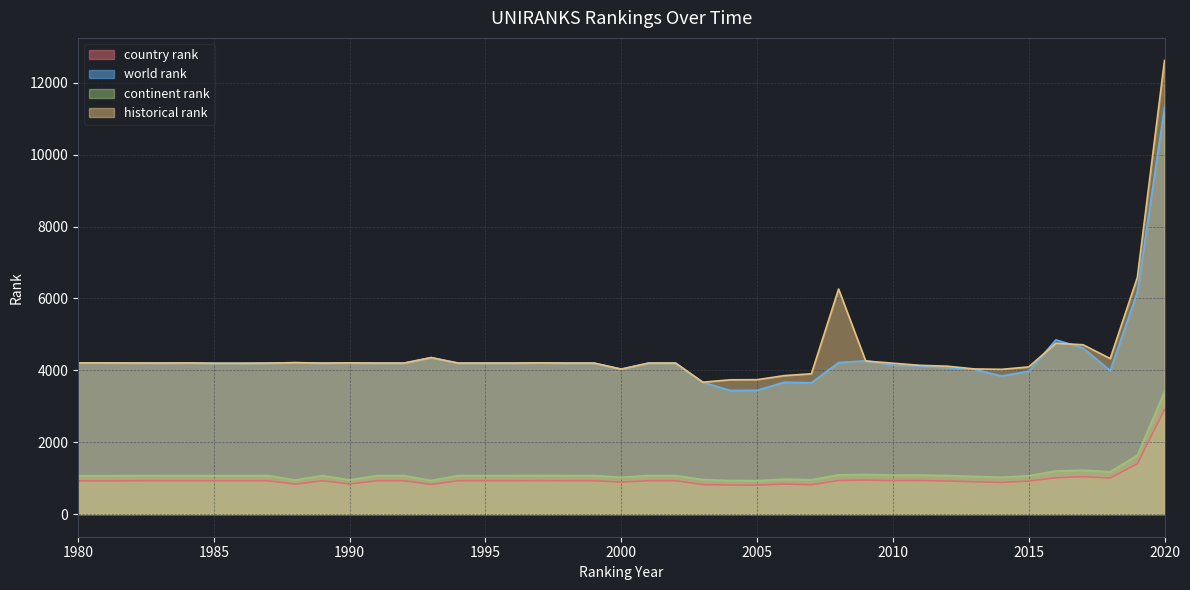

Rank the categories by continent rank value from highest to lowest.

2020, 2019, 2017, 2016, 2018, 2009, 2008, 2011, 2010, 1997, 1983, 1984, 1987, 1989, 1991, 1992, 1994, 1995, 1996, 1998, 1999, 2001, 2012, 1985, 1986, 2002, 1980, 1981, 2015, 2013, 2014, 2000, 2006, 2003, 2007, 1990, 1988, 1993, 2004, 2005